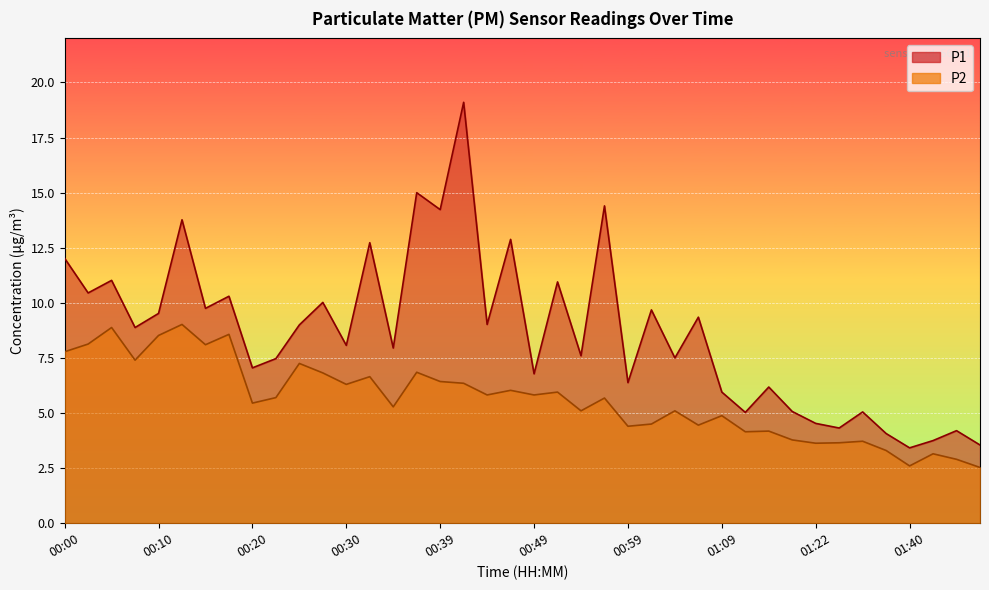

What is the label of the 20th point from the left?

00:47